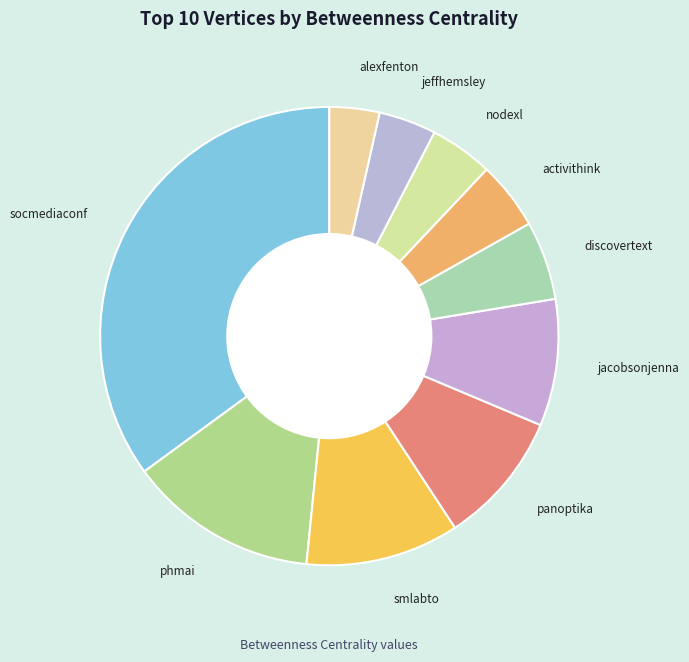

Does any single category account for the majority?

No